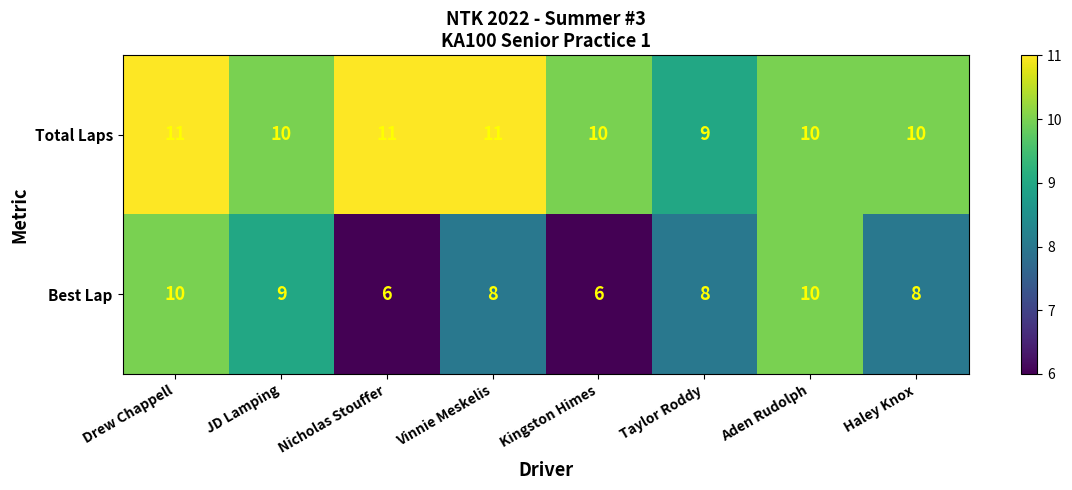

At which category is the sum across all series the highest?

Drew Chappell